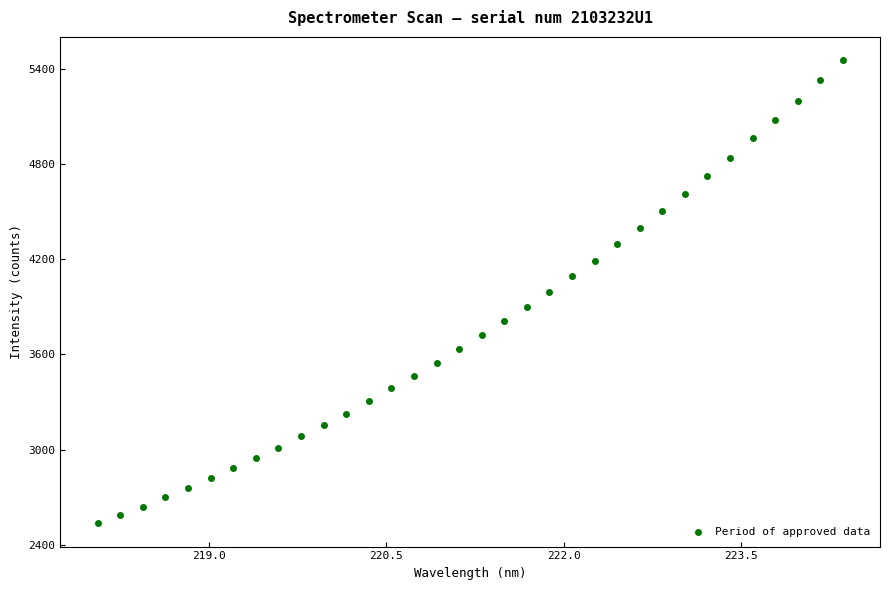

What is the range of Y values (max minus min)?

2920.1